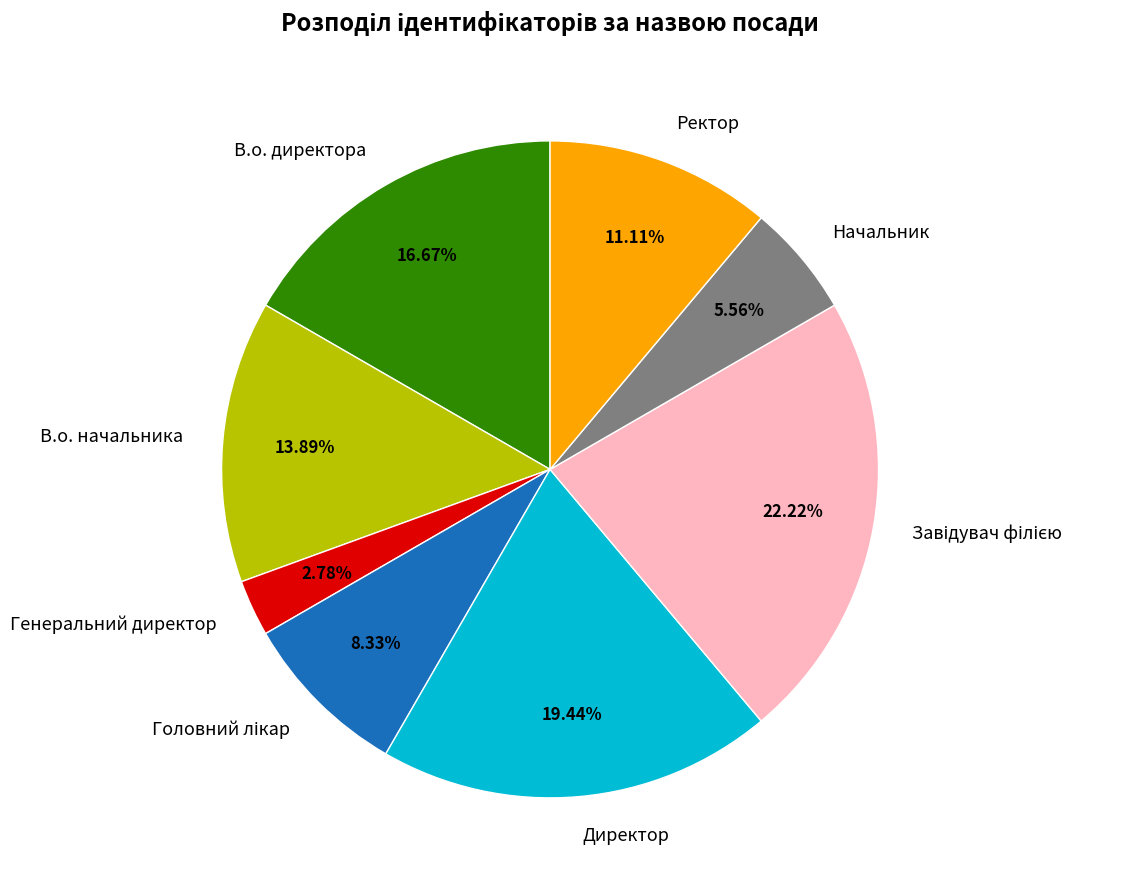

Combined, what portion of the pie is Директор and Ректор?

30.6%